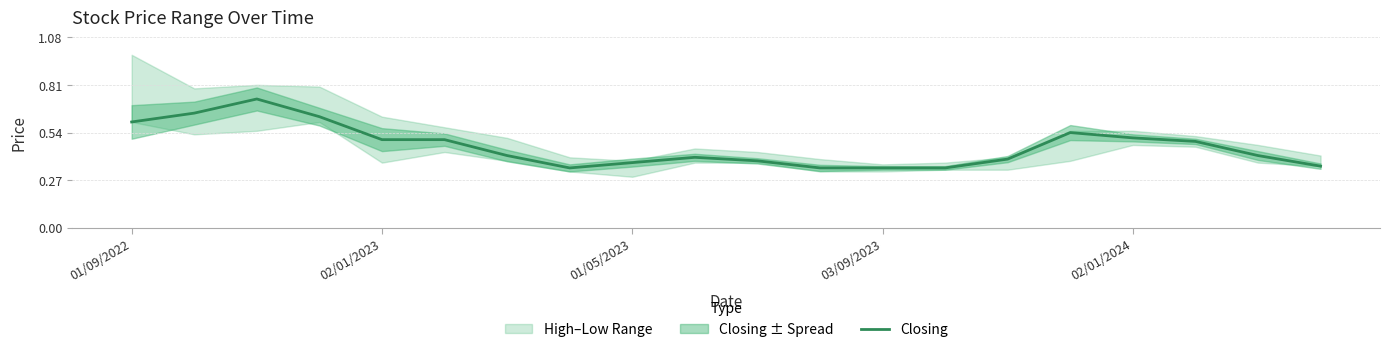

The value of Closing at 02/01/2024 is 0.7. True or false?

False